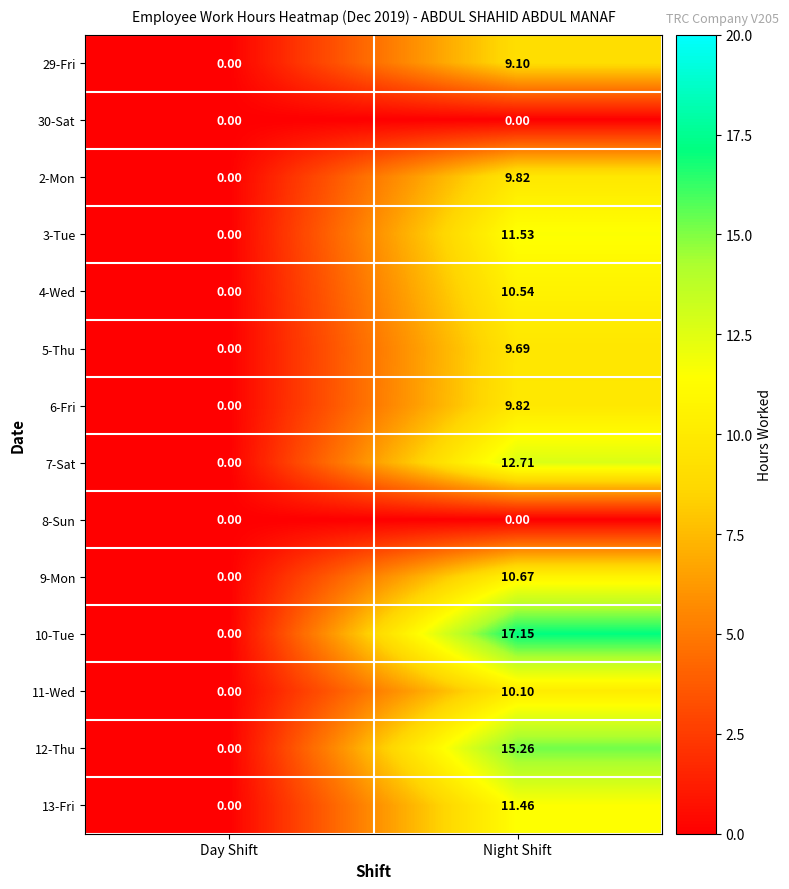

Which category has the lowest value in the 12-Thu series?

Day Shift